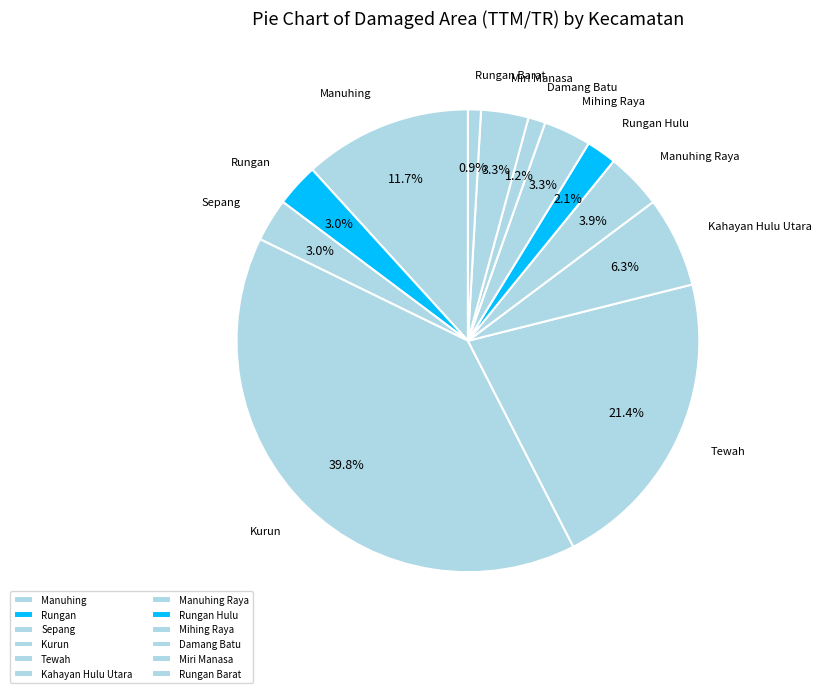

What is the total percentage of Rungan Barat and Sepang?

3.9%